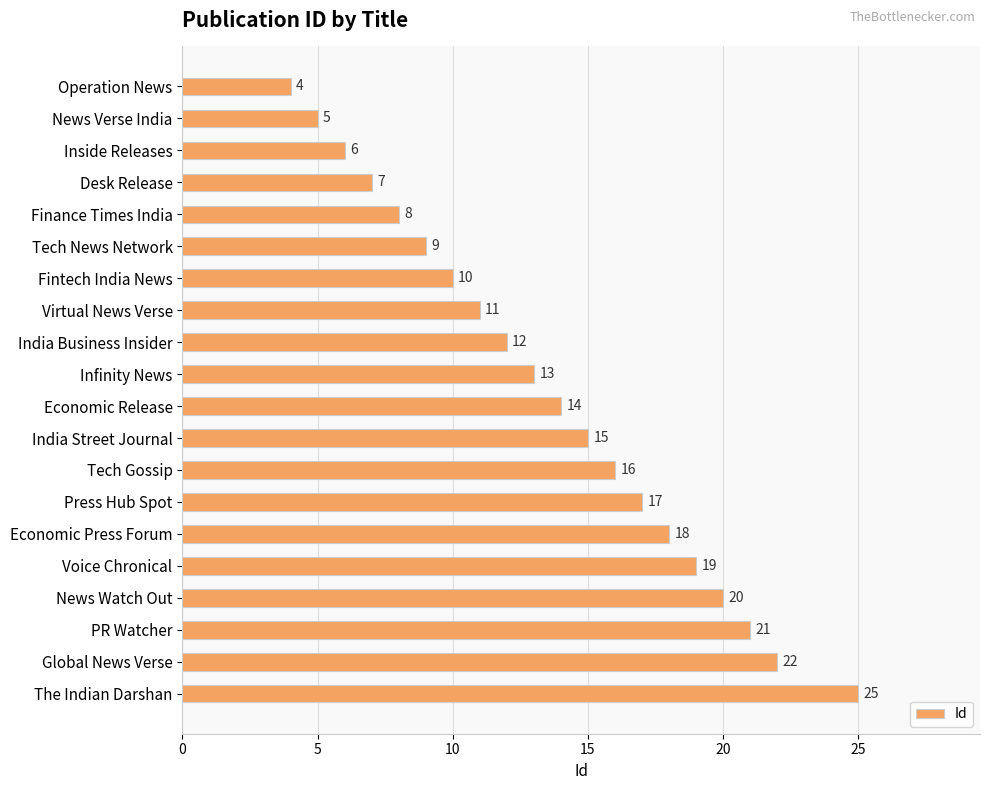

Does the chart contain any negative values?

No